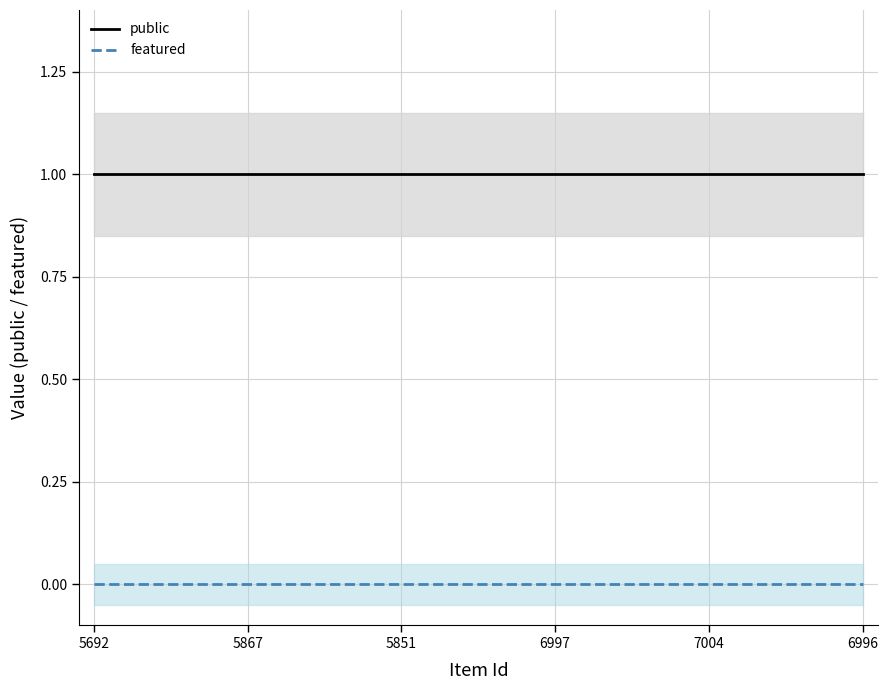

Rank the series by their average value, from lowest to highest.

featured, public